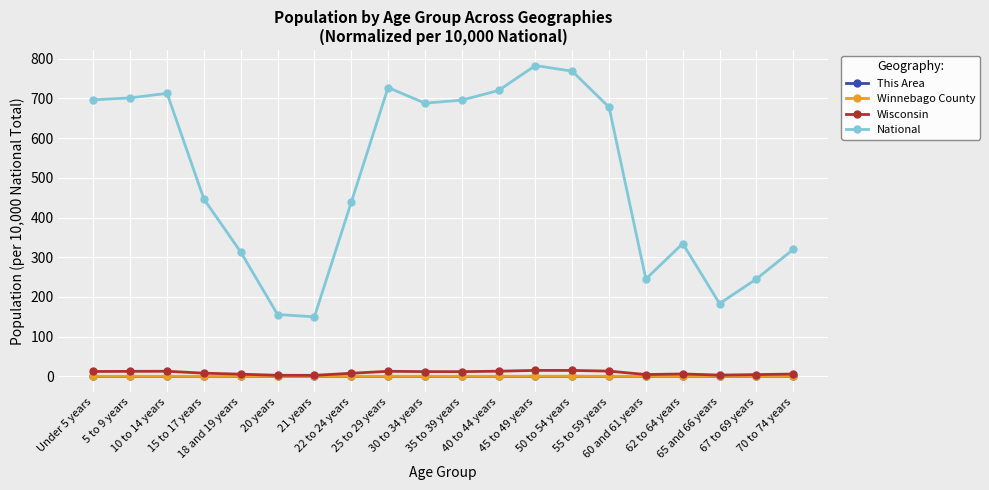

What is the difference between the maximum and minimum values in the Wisconsin series?

12.4